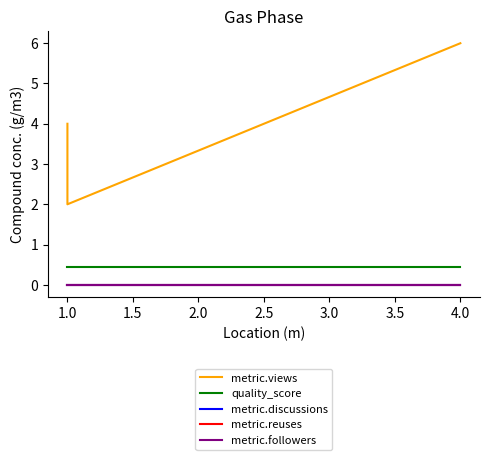

Reading right to left, what are all the values shown in this chart?

metric.views: 6.0	2.0	4.0
quality_score: 0.4	0.4	0.4
metric.discussions: 0.0	0.0	0.0
metric.reuses: 0.0	0.0	0.0
metric.followers: 0.0	0.0	0.0